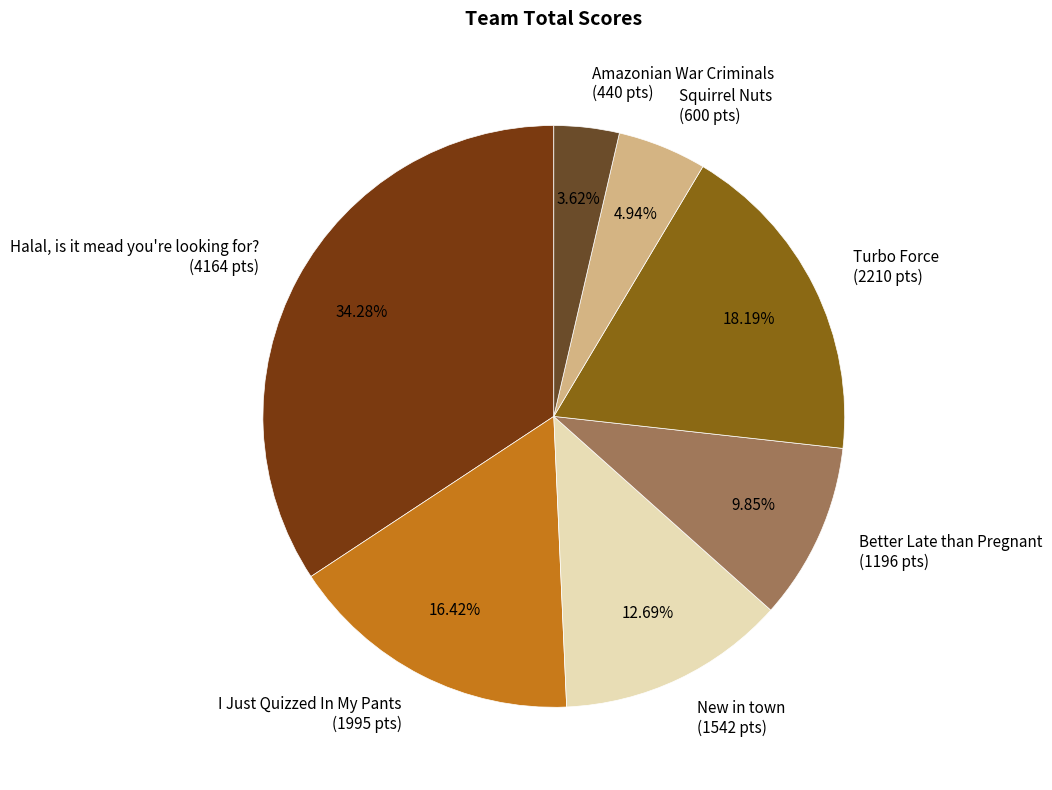

Which has a higher value, Squirrel Nuts or I Just Quizzed In My Pants?

I Just Quizzed In My Pants